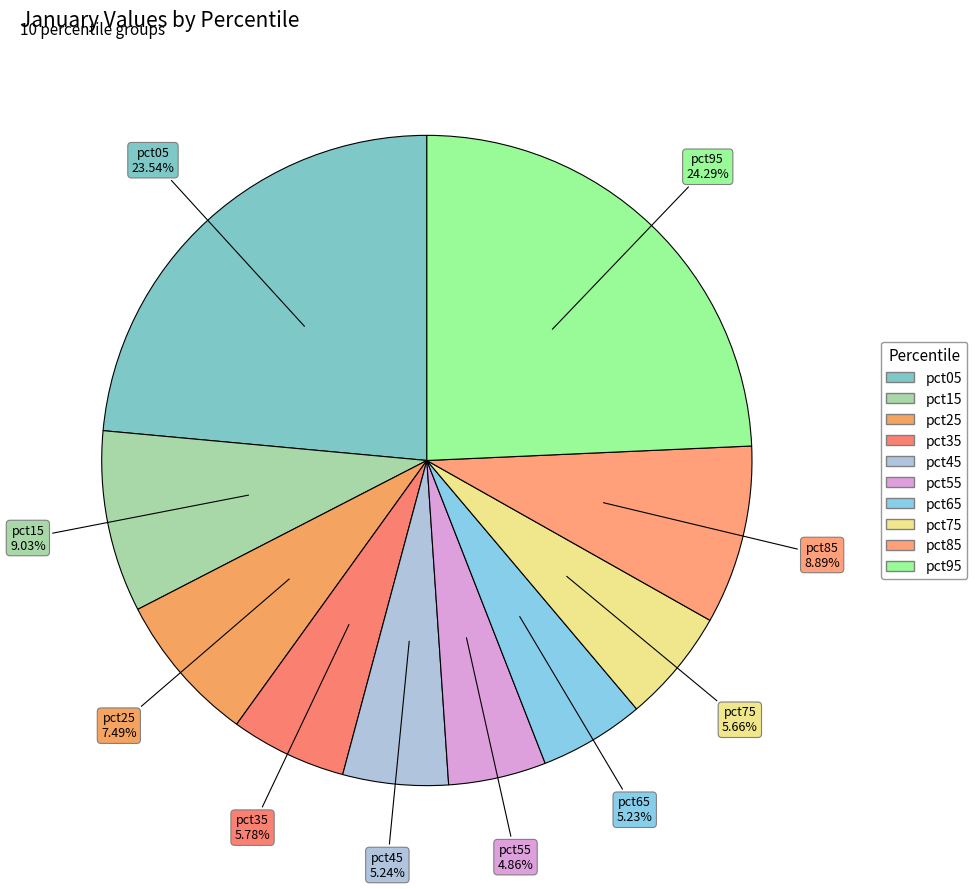

What is the largest slice in the pie chart?

pct95